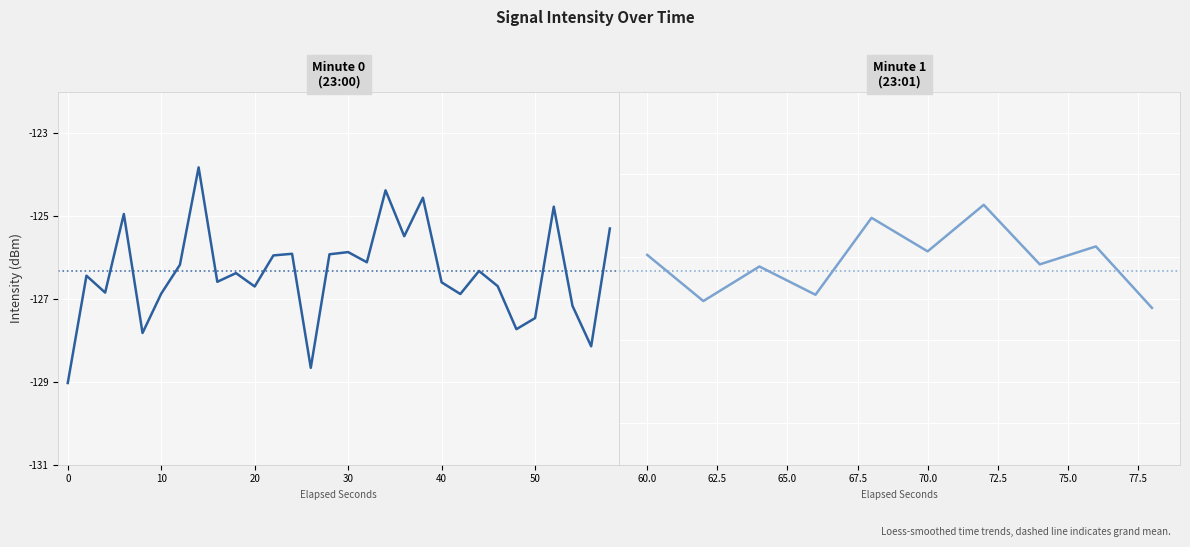

Reading left to right, what are all the values shown in this chart?

-129.0	-126.4	-126.8	-125.0	-127.8	-126.9	-126.2	-123.8	-126.6	-126.4	-126.7	-126.0	-125.9	-128.7	-125.9	-125.9	-126.1	-124.4	-125.5	-124.6	-126.6	-126.9	-126.3	-126.7	-127.7	-127.5	-124.8	-127.2	-128.1	-125.3	-125.9	-127.1	-126.2	-126.9	-125.0	-125.9	-124.7	-126.2	-125.7	-127.2